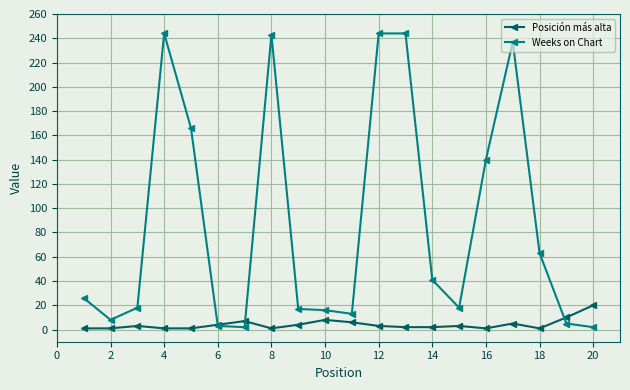

Which series has the largest range (max minus min)?

Weeks on Chart